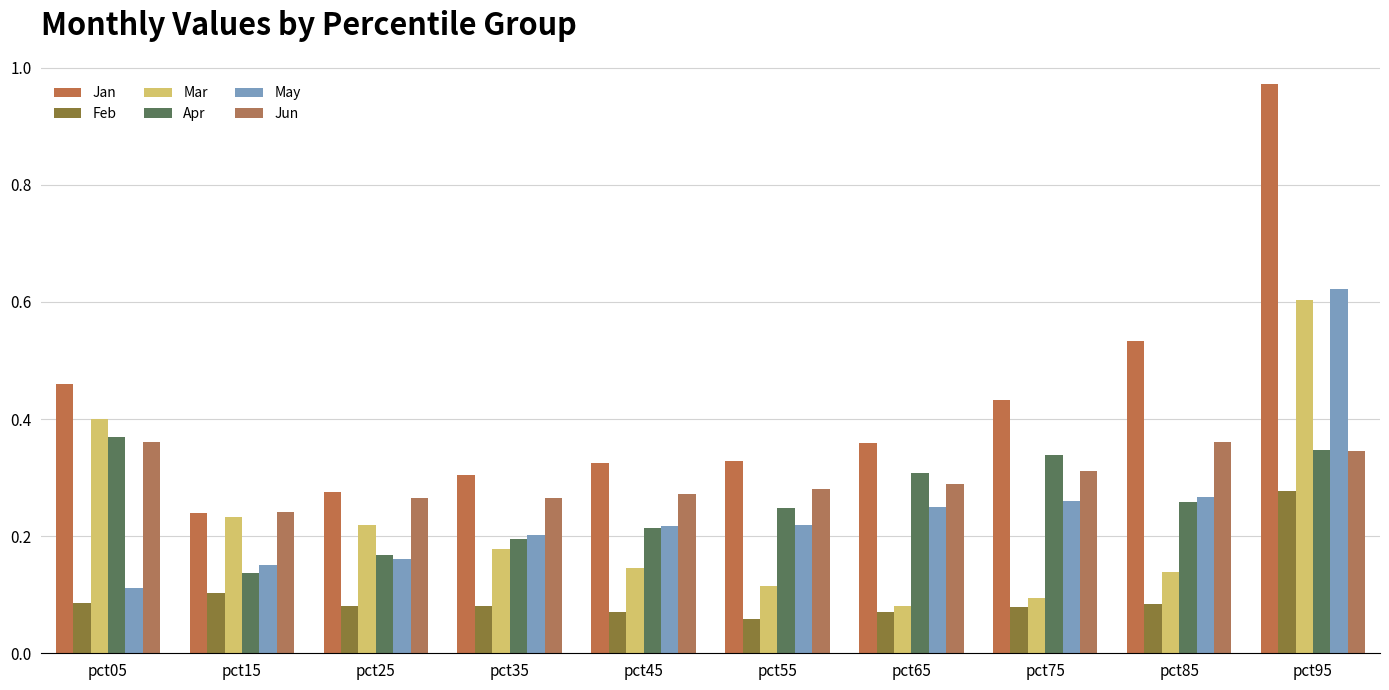

What is the value of the Feb bar at the 4th from the left?

0.1